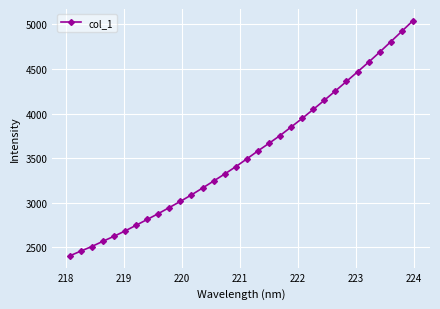

What is the value of the 29th point from the left?

4689.4